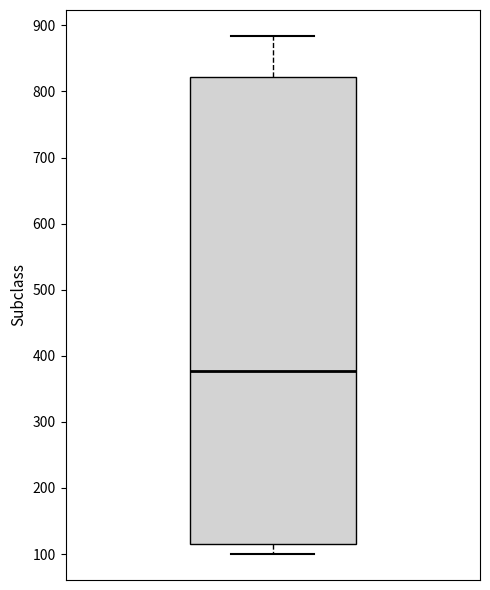

Read this box plot against the y-axis: the position of the median line, the range covered by the box, and the ends of both whiskers. The values are not printed on the chart, so give them approximately, as read against the axis.

median 380, box 110 to 820, whiskers 100 to 880